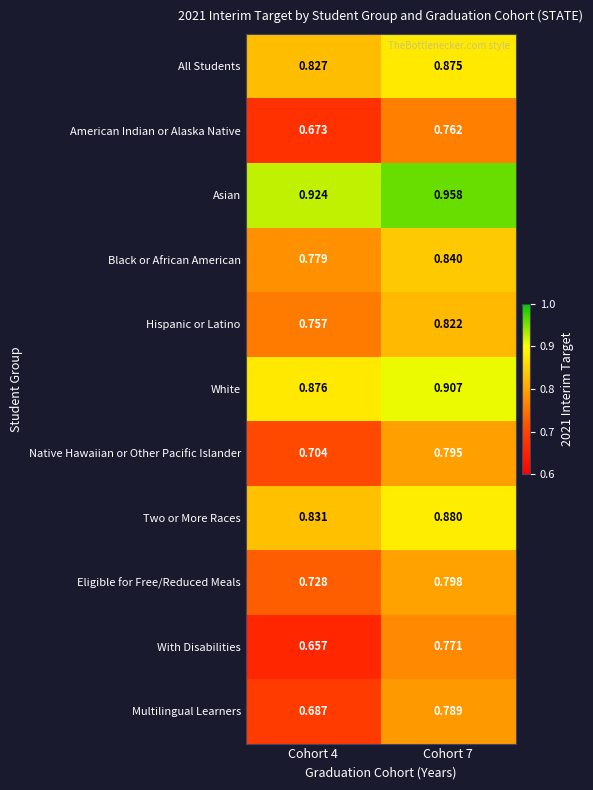

List the series in order of their peak value, lowest first.

American Indian or Alaska Native, With Disabilities, Multilingual Learners, Native Hawaiian or Other Pacific Islander, Eligible for Free/Reduced Meals, Hispanic or Latino, Black or African American, All Students, Two or More Races, White, Asian